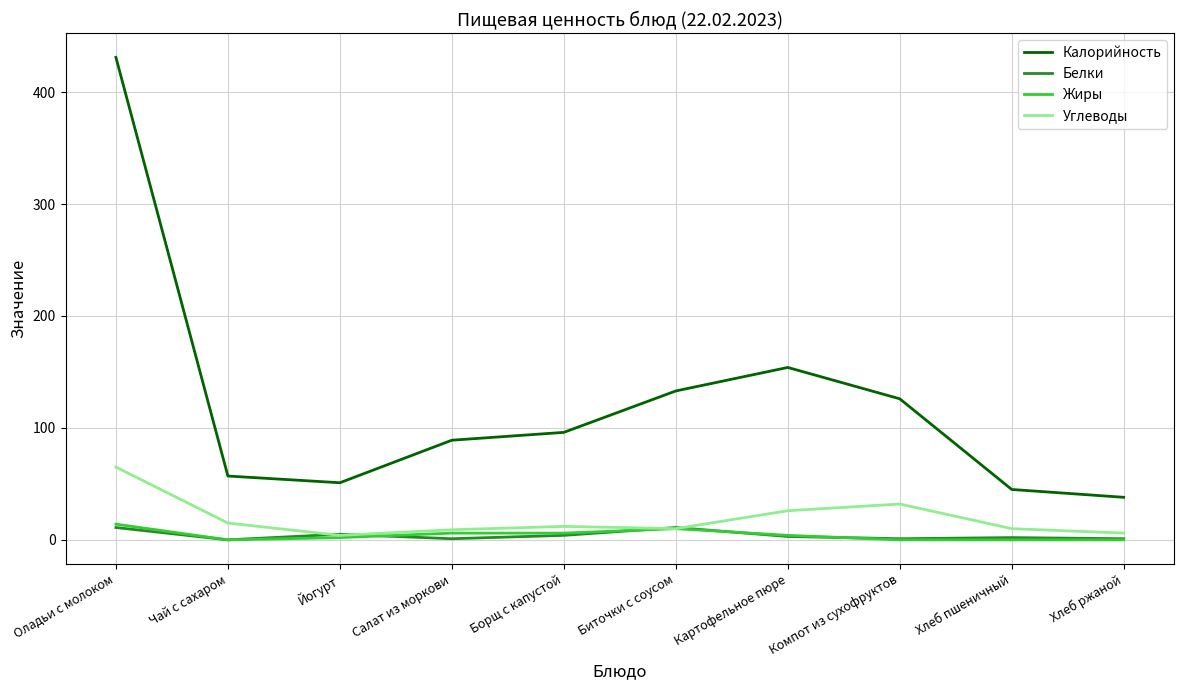

Does the chart display data point markers on the line(s)?

No